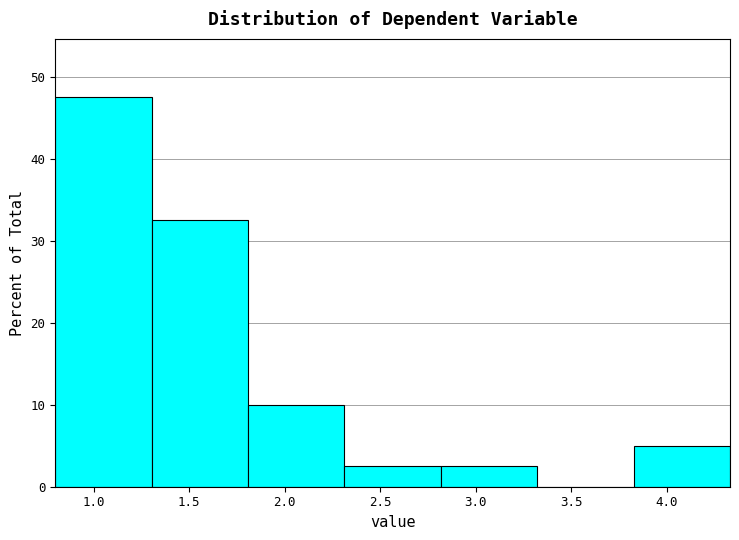

How tall is the bar that spans 1.30 to 1.80 on the x-axis? Neither the bar edges nor the heights are printed on the chart, so give them approximately, as read against the axes.

33